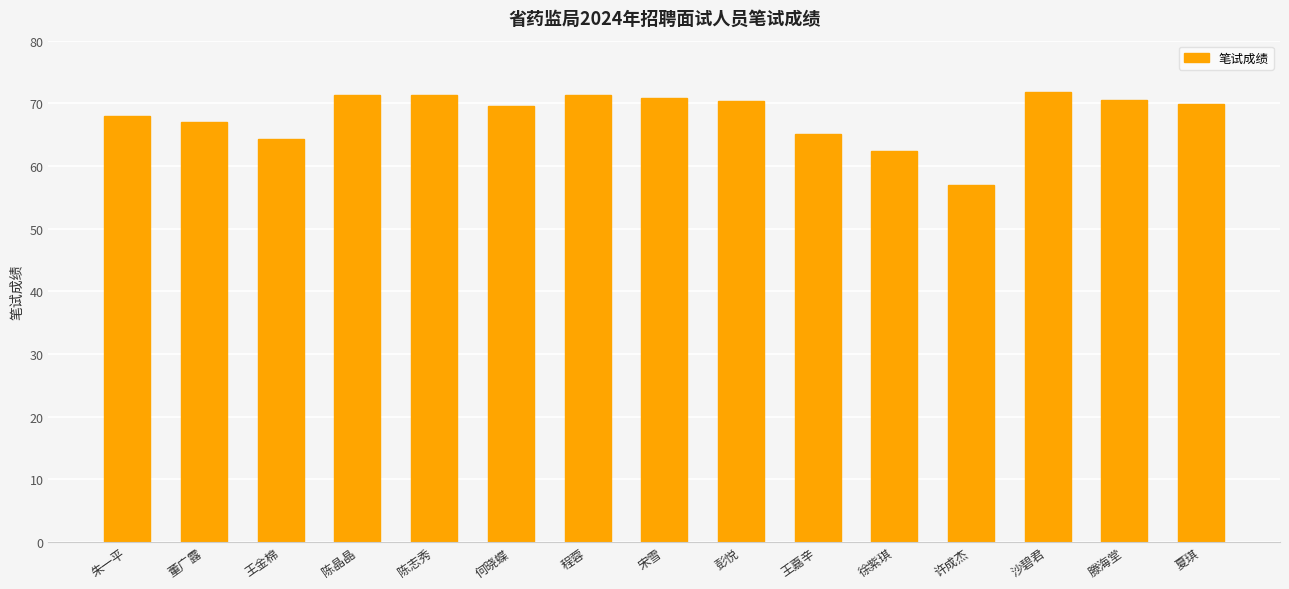

True or false: the data shows 45.5 at 沙碧君.

False